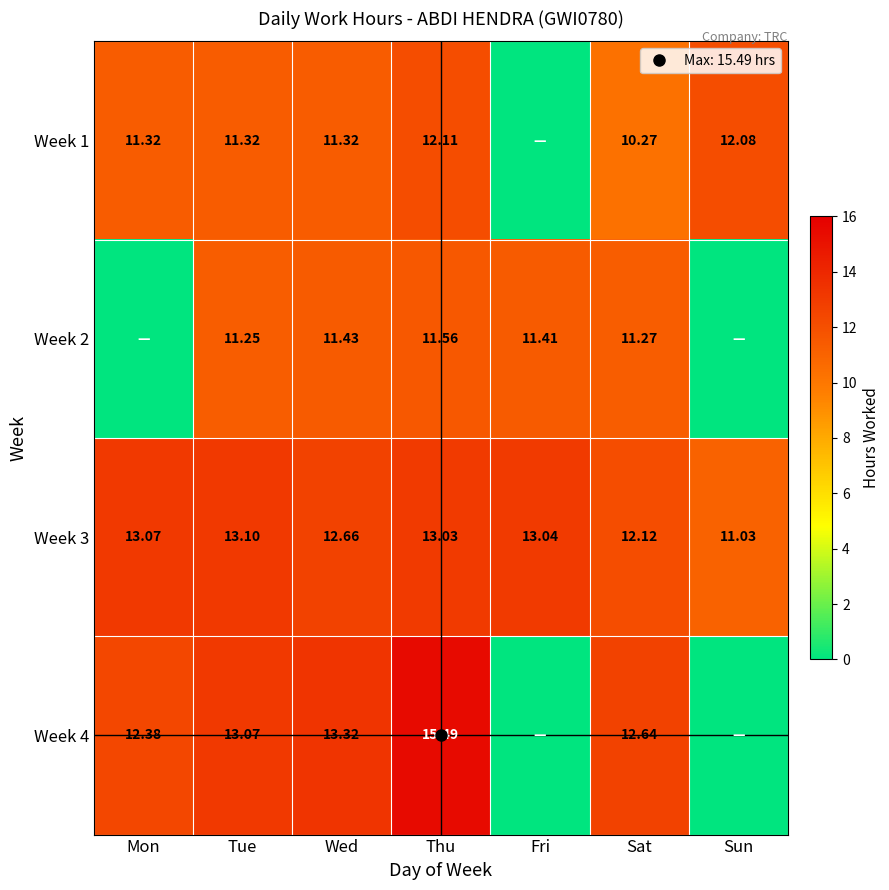

Where does the Week 4 series first go above 12?

Mon